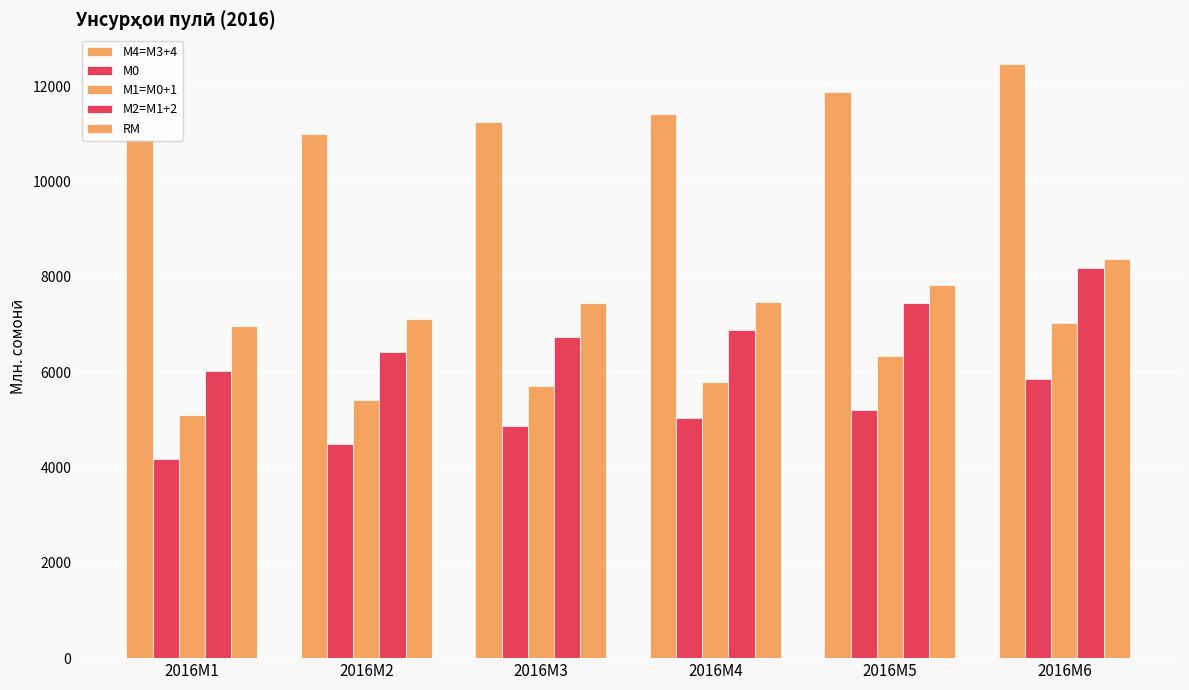

Are the bars grouped side by side (vs. stacked)?

Yes